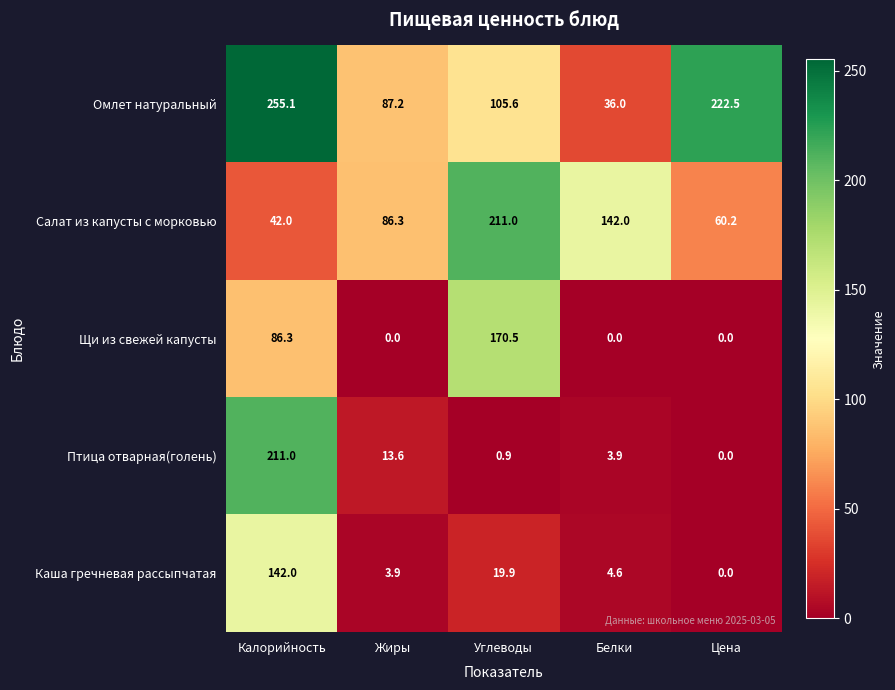

What is the maximum value shown in the chart?

255.1